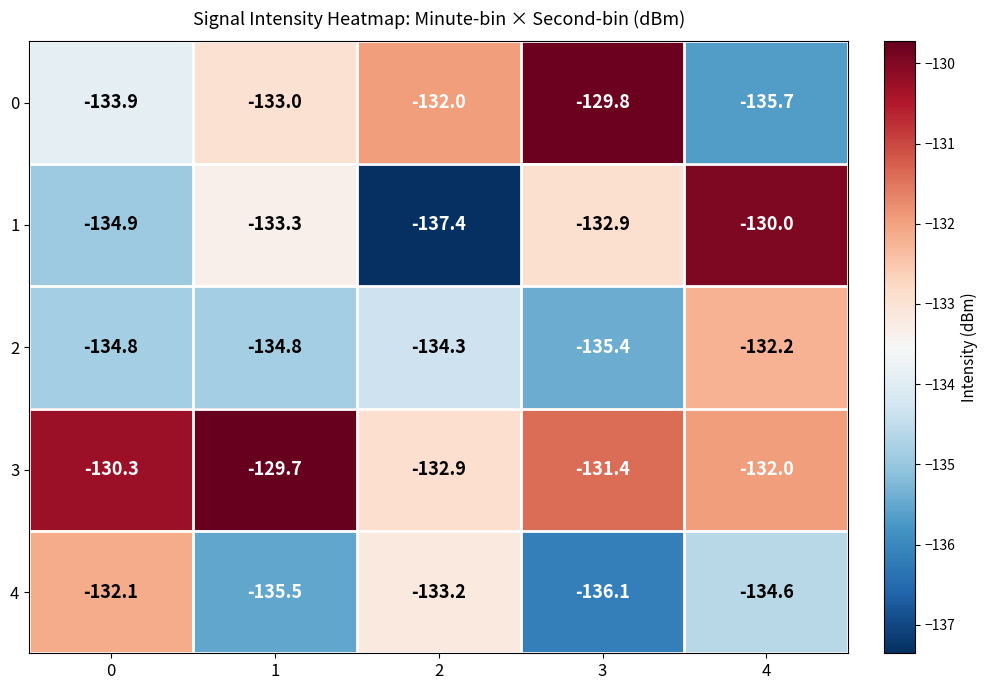

What is the spread (max minus min) of values at 3?

6.3